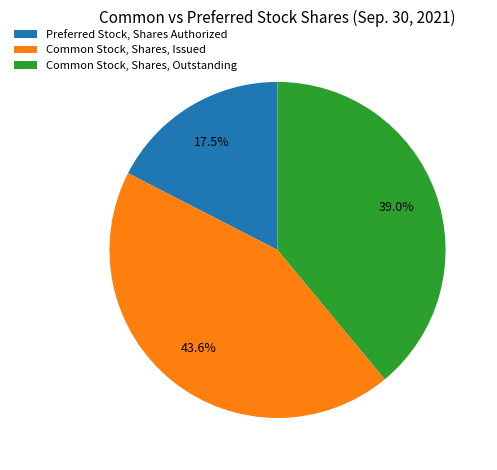

What is the ratio of the value at Common Stock, Shares, Outstanding to the value at Common Stock, Shares, Issued?

0.9